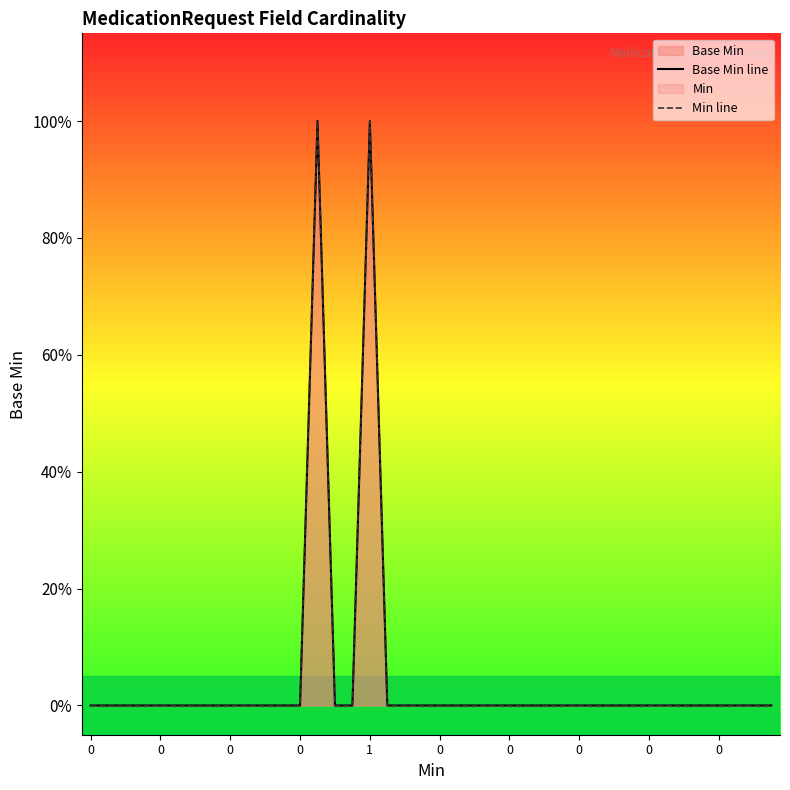

Does the chart display data point markers on the line(s)?

No